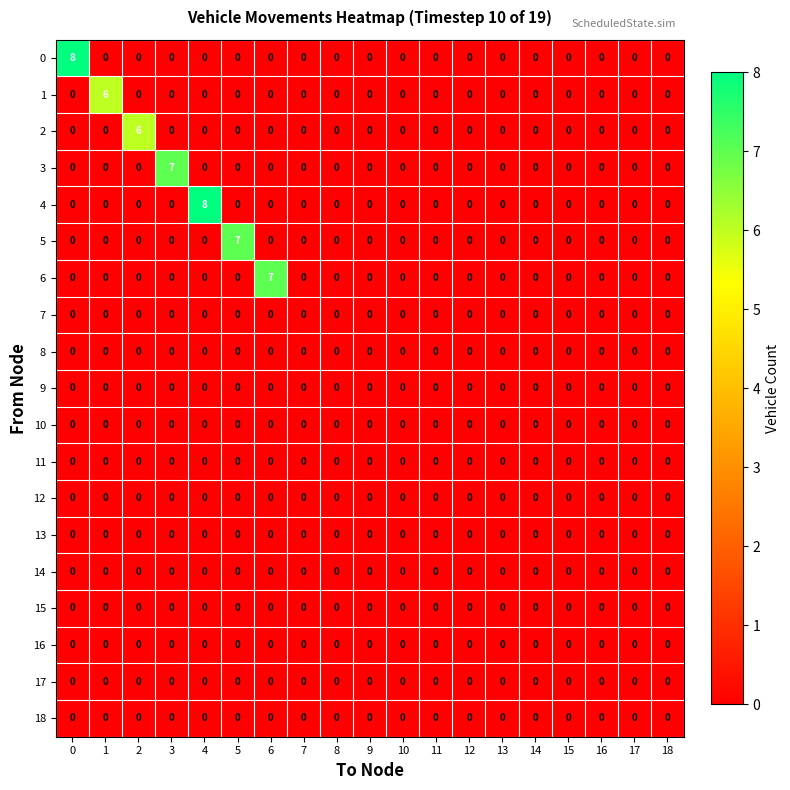

Count the number of data series in this chart.

19